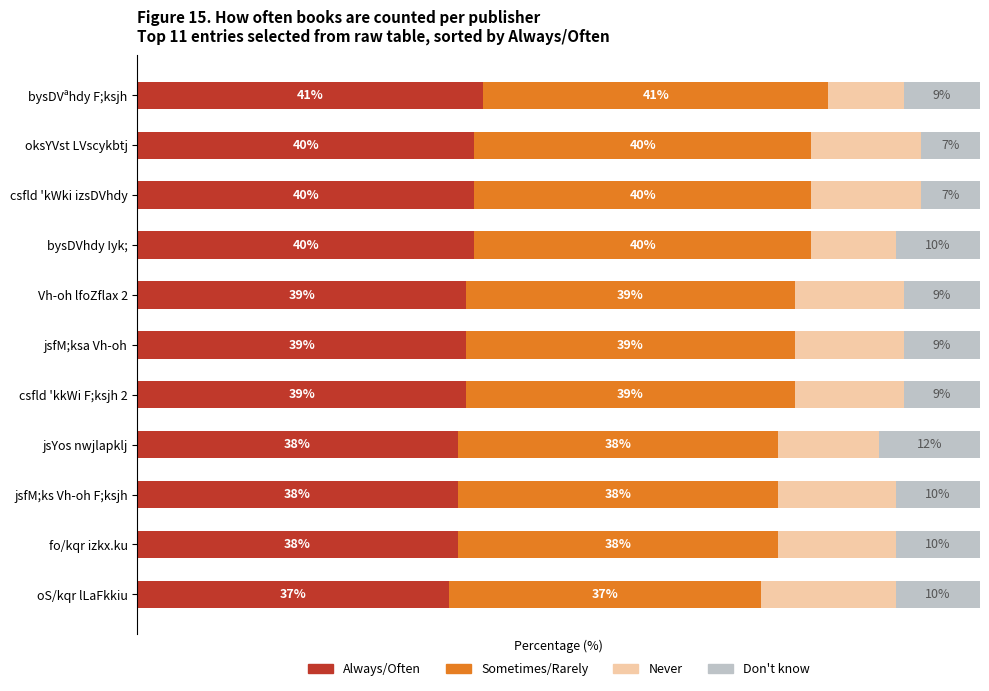

At which label does Always/Often reach its peak?

bysDVªhdy F;ksjh